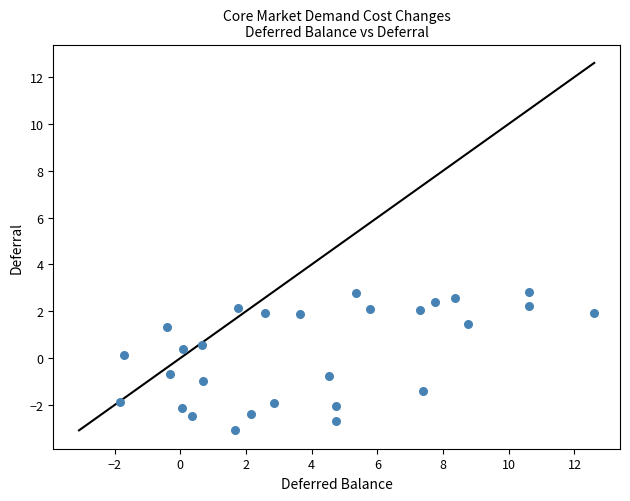

What is the range of Y values (max minus min)?

5.9